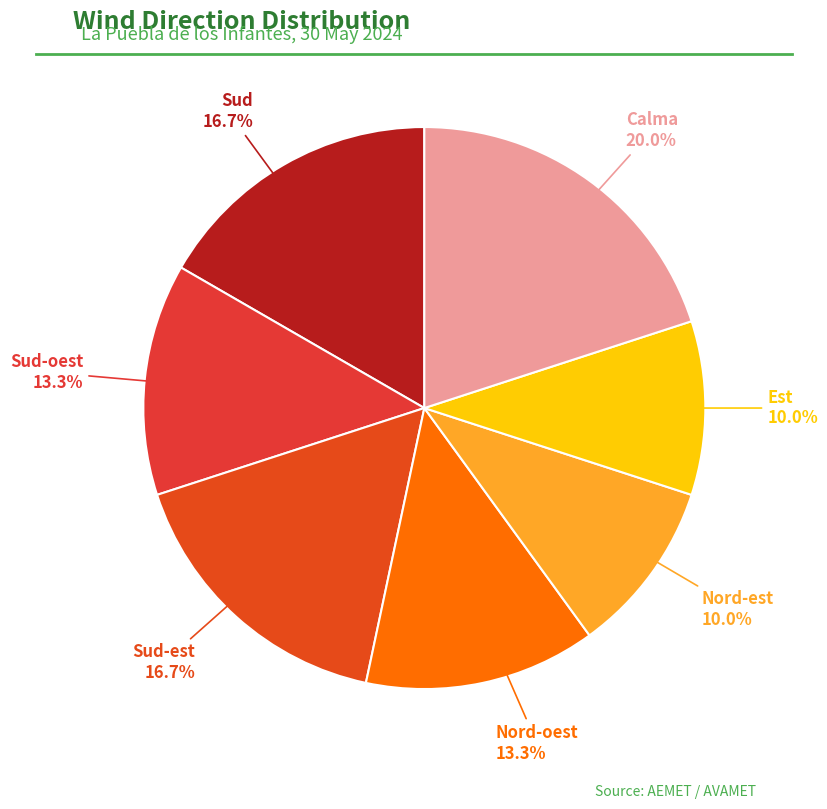

Count the number of slices in the pie.

7